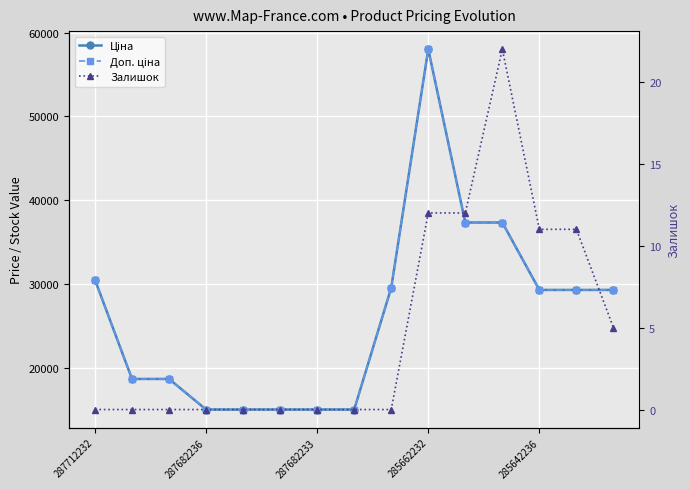

How many values in the Доп. ціна series are below 29294?

7